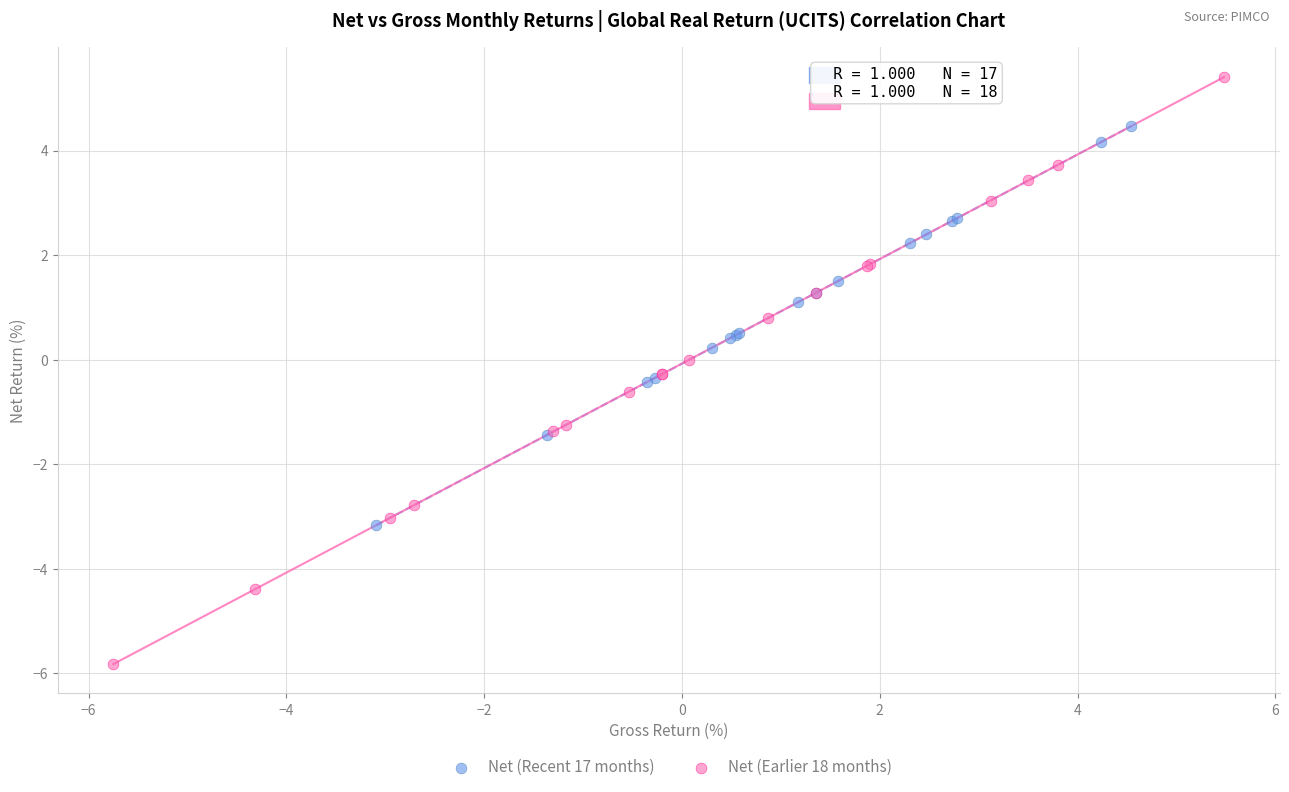

Which series reaches the maximum Y coordinate?

Net (Earlier 18 months)